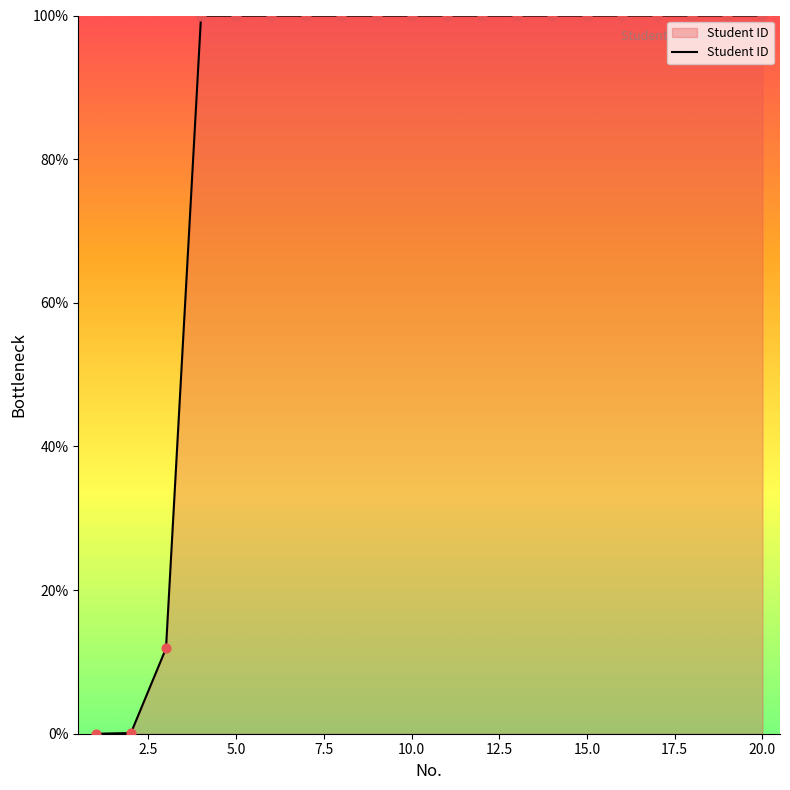

What is the difference between the maximum and minimum values?

100.0